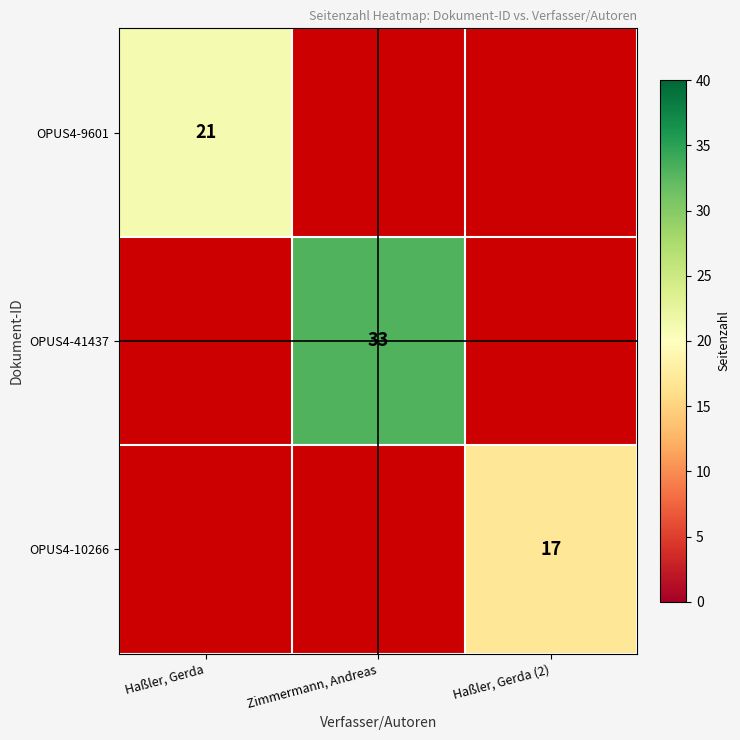

The OPUS4-10266 series shows 17 at Haßler, Gerda (2). True or false?

True